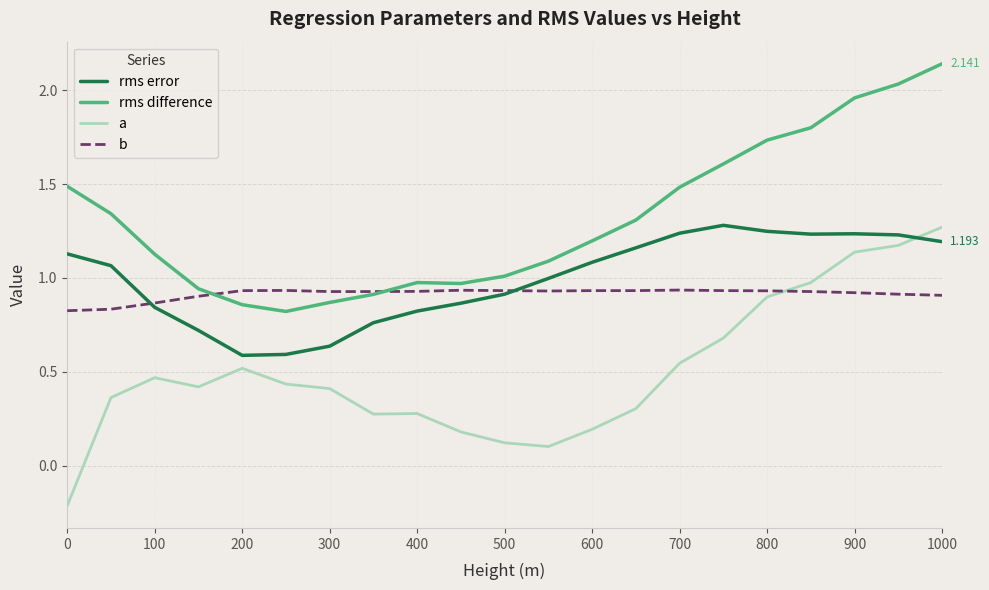

Which series has the largest range (max minus min)?

a